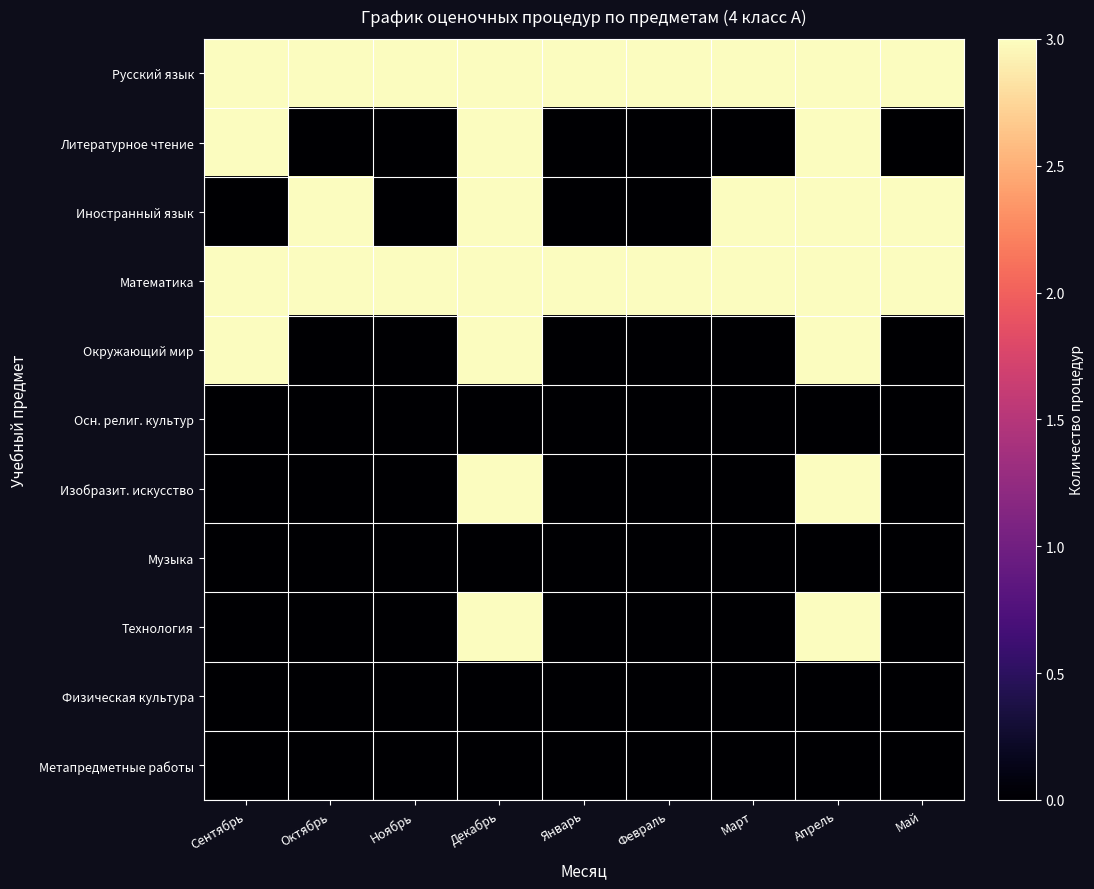

Count the number of data series in this chart.

11